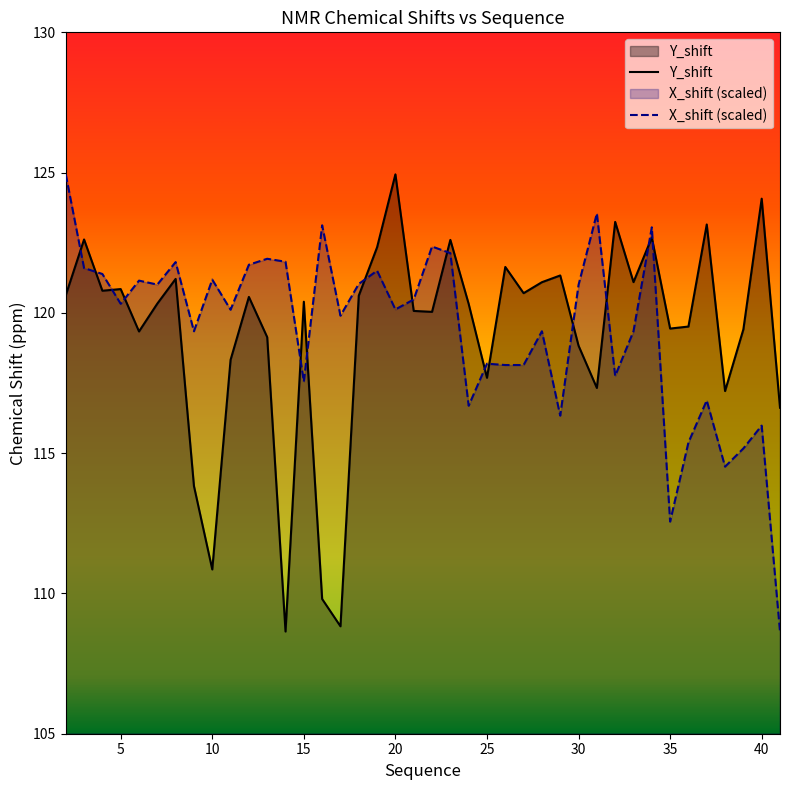

Between 30 and 28, which is larger?

28